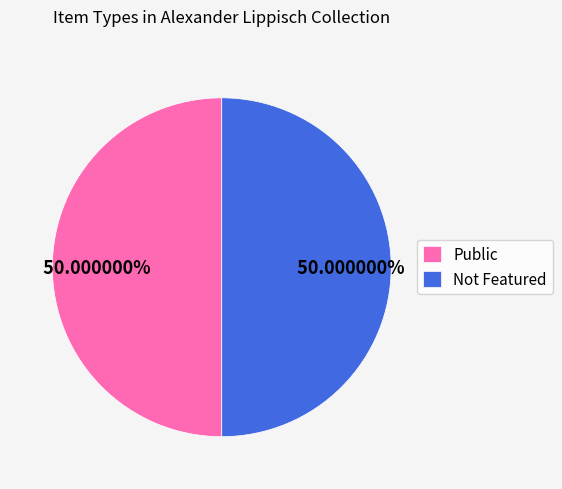

Count the number of slices in the pie.

2